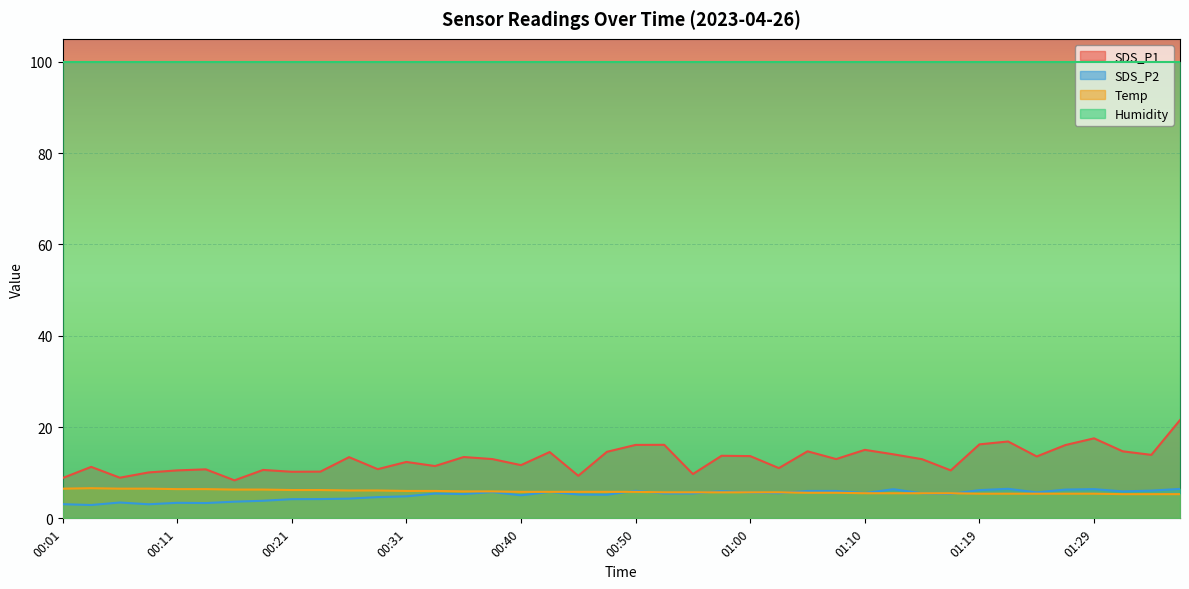

True or false: SDS_P1 and Temp cross at least once.

False